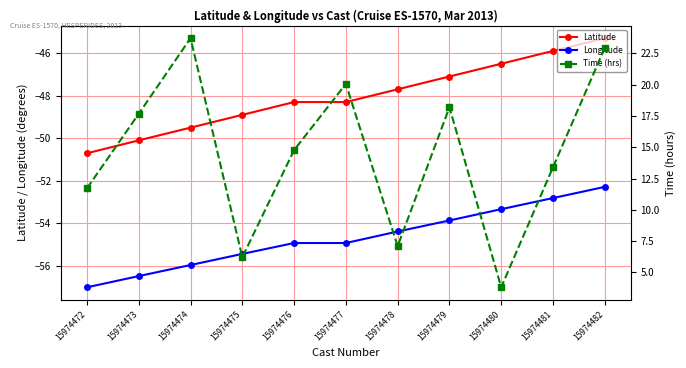

True or false: Longitude has a value of -36.4 at 15974477.

False